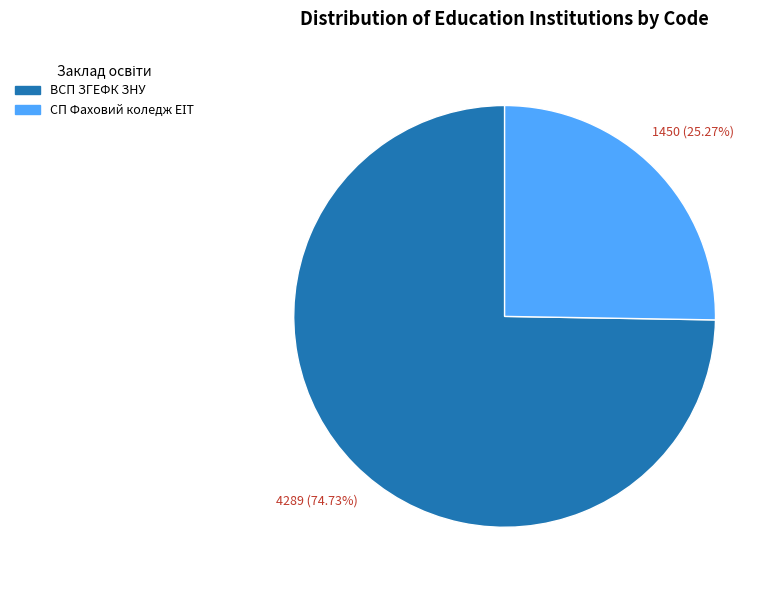

Which category has the biggest portion of the pie?

ВСП ЗГЕФК ЗНУ